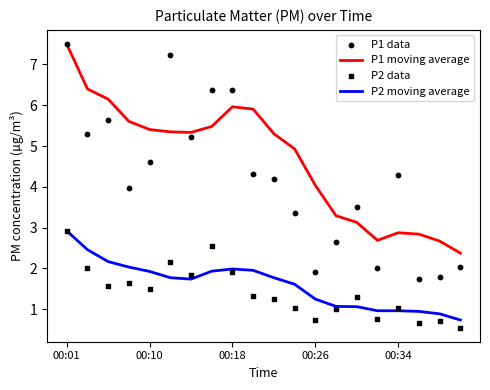

At which category is the sum across all series the highest?

00:01